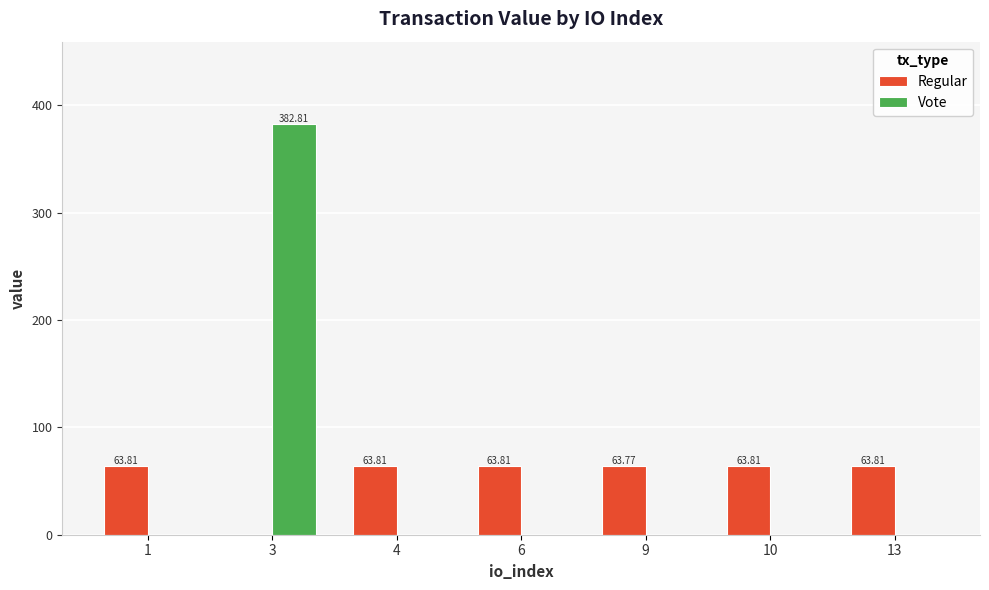

Does the chart contain stacked bars?

No